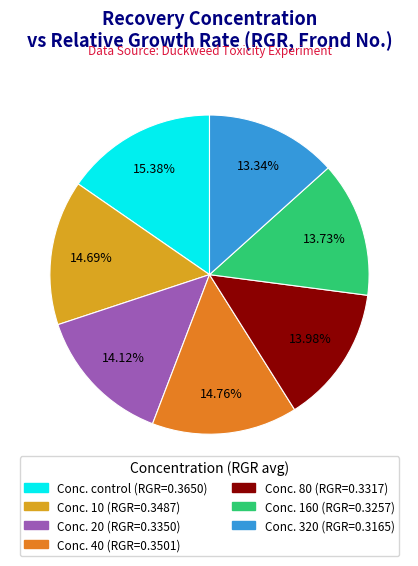

Is there a majority slice in this chart?

No